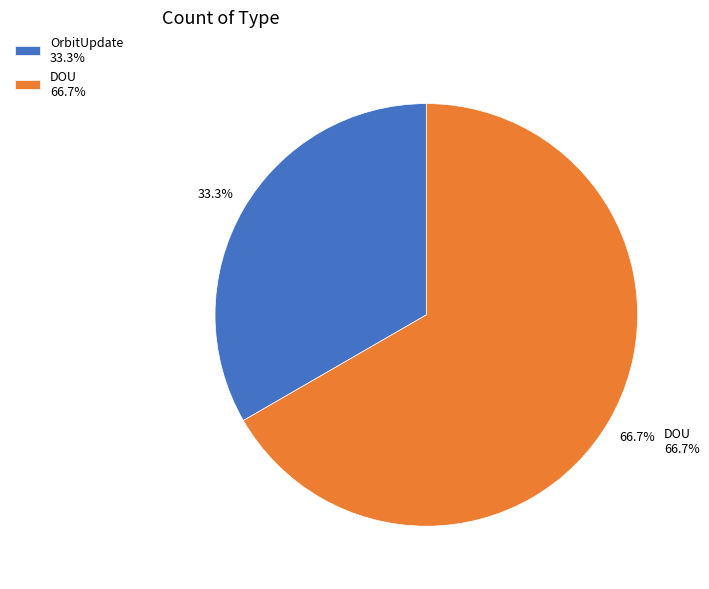

Does OrbitUpdate account for over 50% of the chart?

No